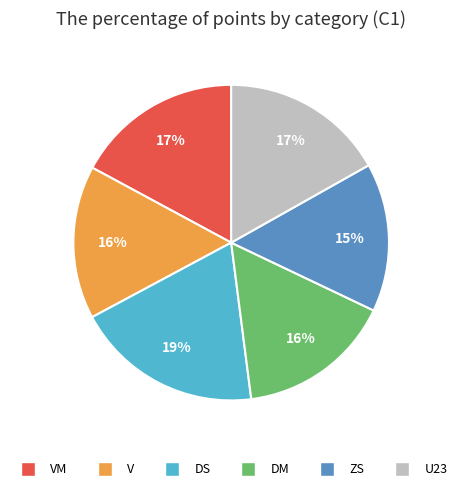

To the nearest percent, what is the difference between the largest and smallest slice percentages?

4%